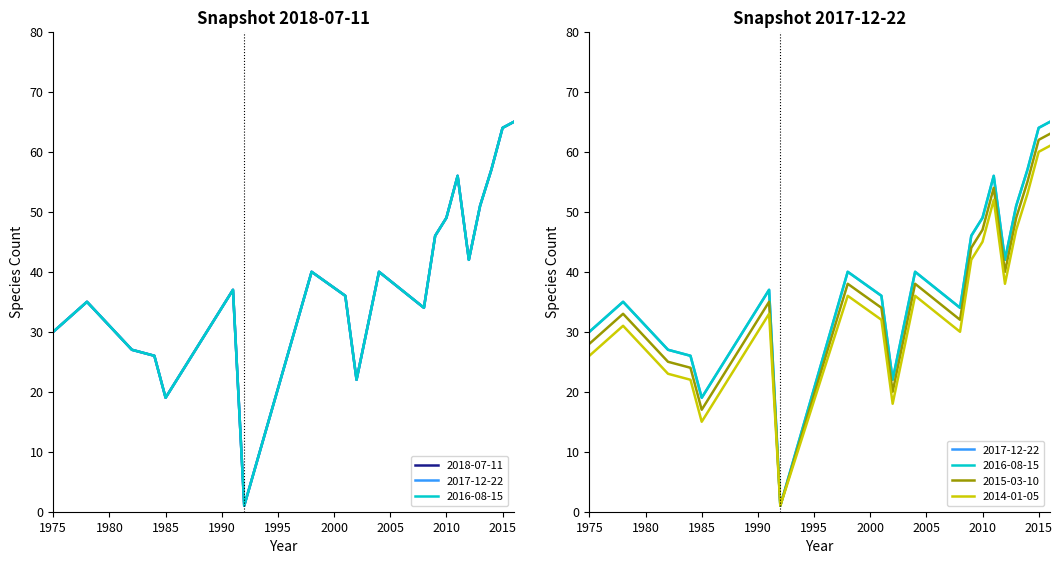

Which category has the highest value in the 2015-03-10 series?

2016